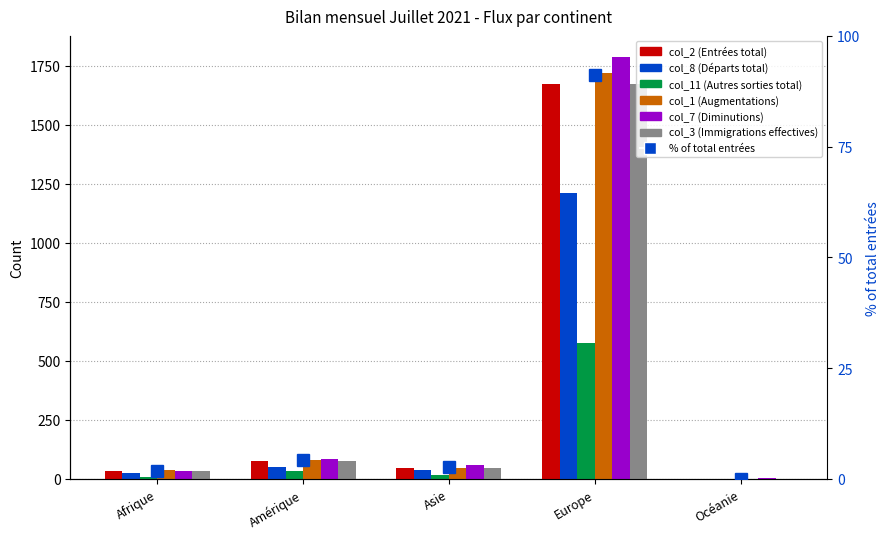

Reading right to left, transcribe all the data shown in this chart.

col_2 (Entrées total): 1	1674	48	77	34
col_8 (Départs total): 1	1211	39	50	25
col_11 (Autres sorties total): 1	576	18	35	10
col_1 (Augmentations): 1	1720	48	79	36
col_7 (Diminutions): 2	1787	57	85	35
col_3 (Immigrations effectives): 1	1672	47	76	33